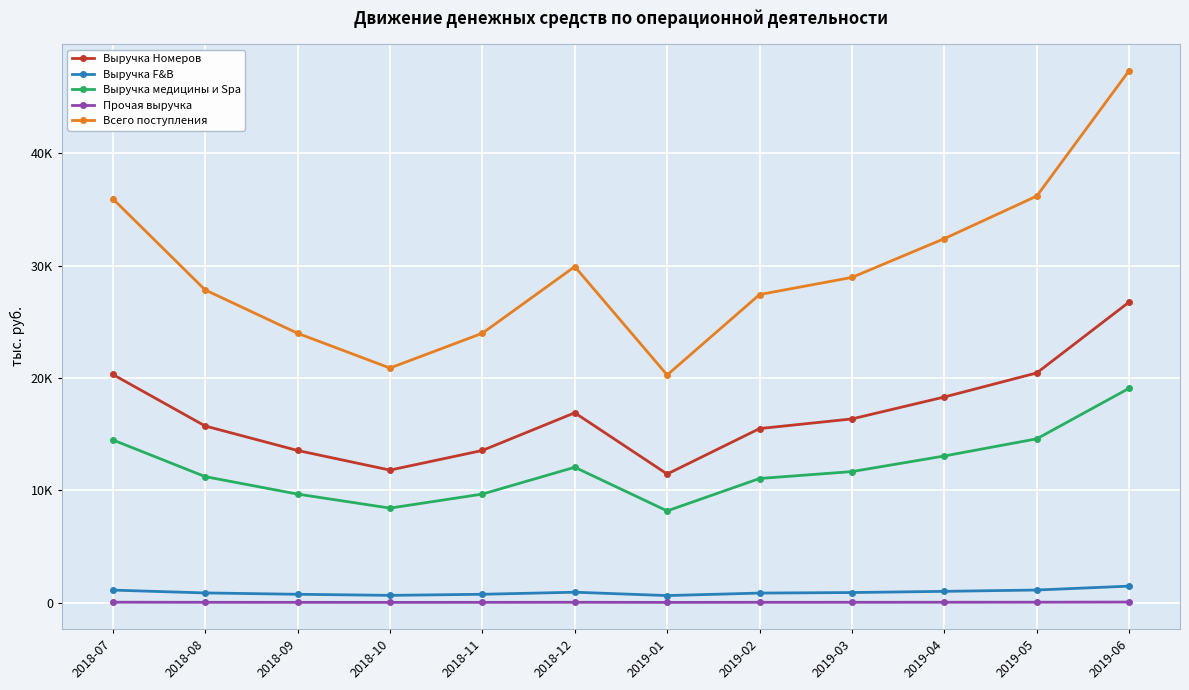

Is it true that Выручка медицины и Spa equals 14588.9 at 2019-05?

True